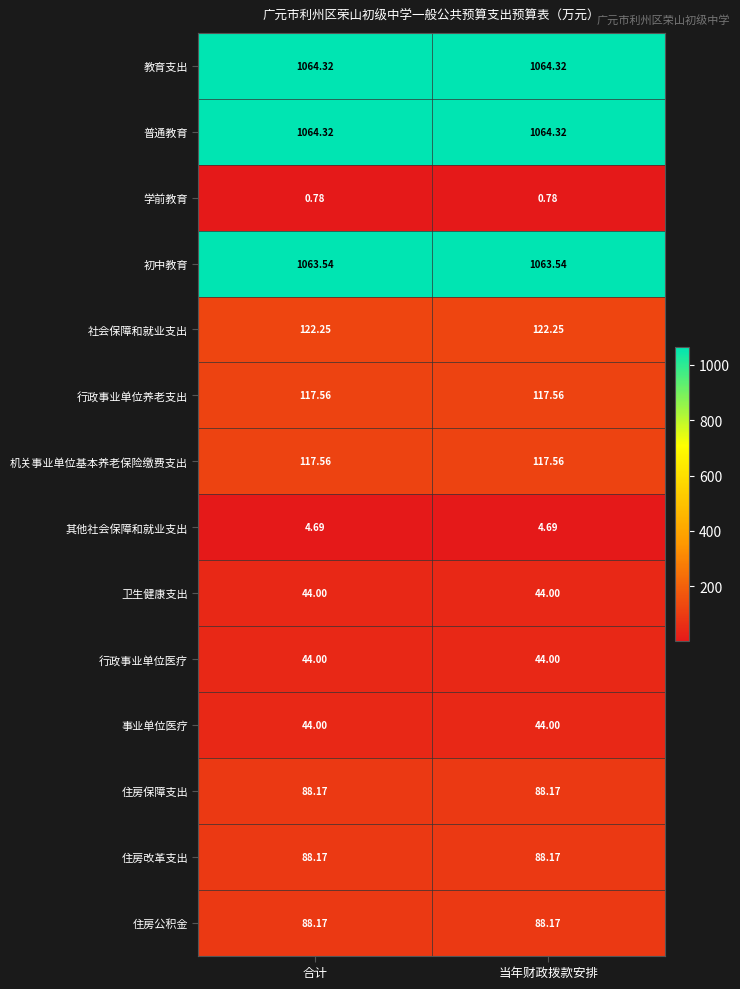

What is the greatest value displayed?

1064.3